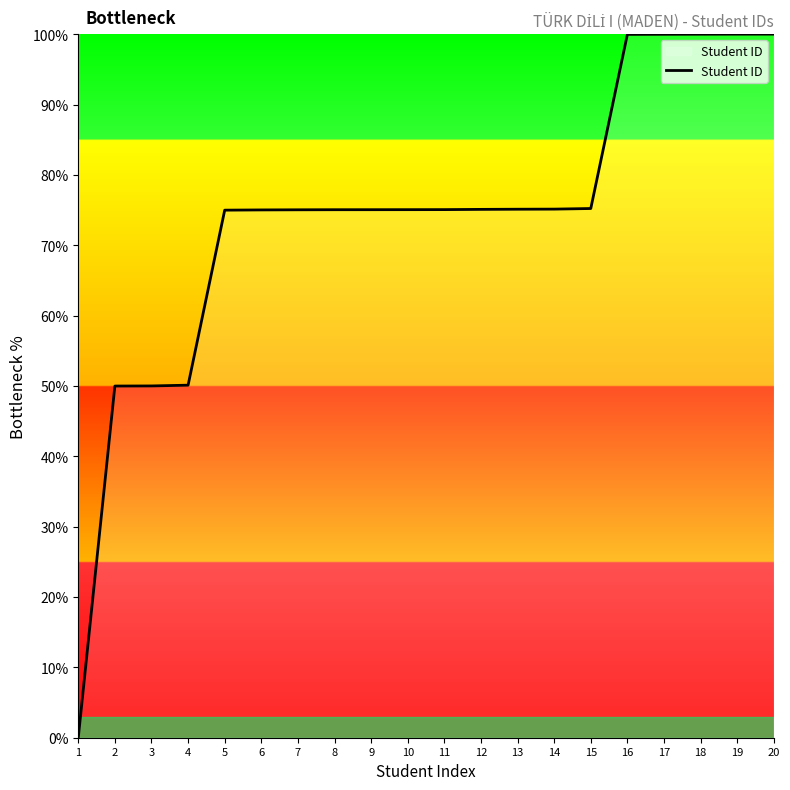

What is the difference between the values at 1 and 3?

50.0